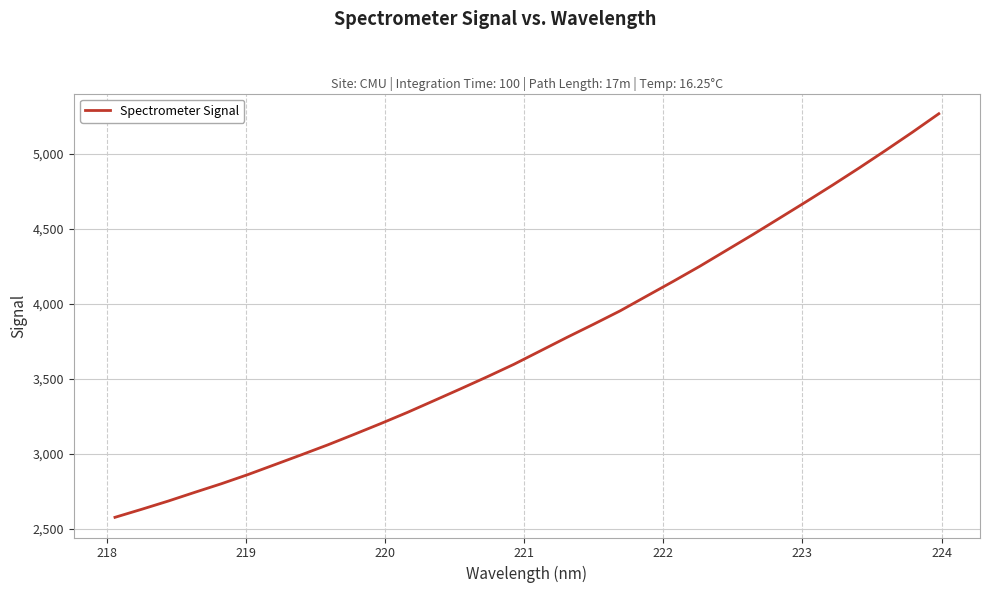

What is the difference between the maximum and minimum values?

2691.1